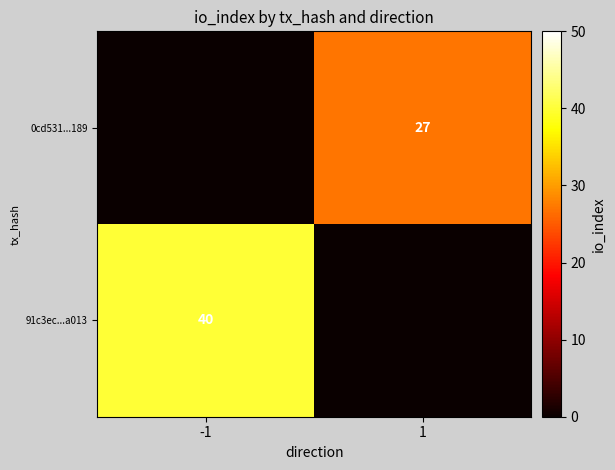

The 91c3ec...a013 series shows 60 at -1. True or false?

False